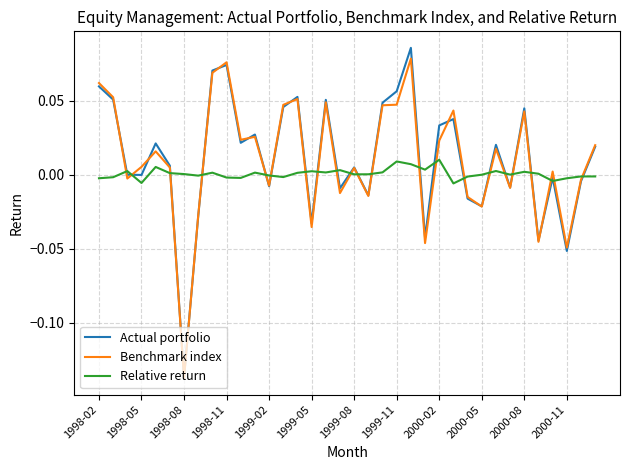

Is the value of Actual portfolio at 1998-02 greater than the value of Relative return at 1999-02?

Yes